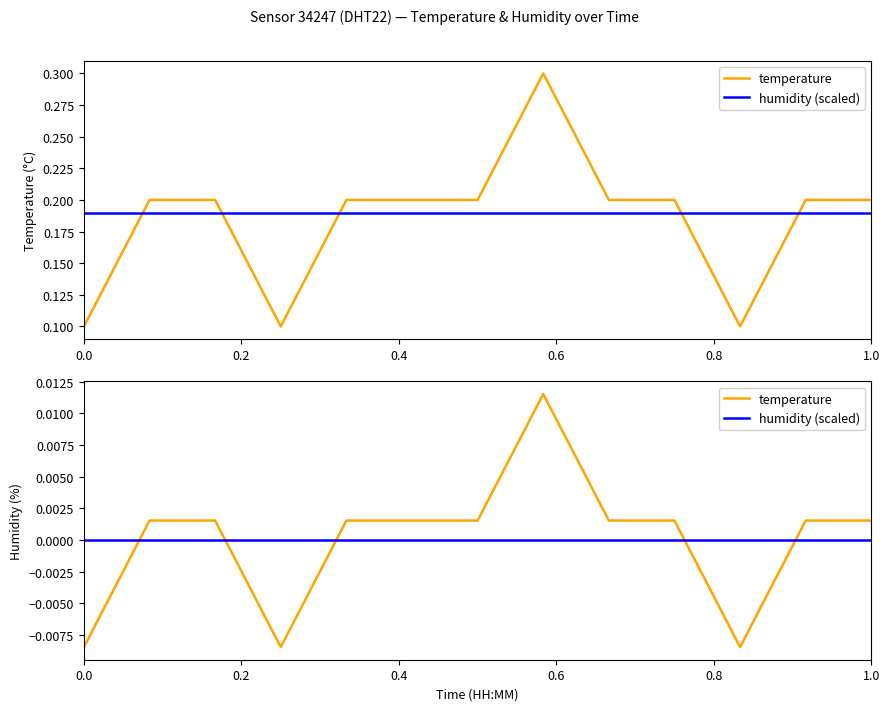

True or false: temperature and humidity (scaled) cross at least once.

True